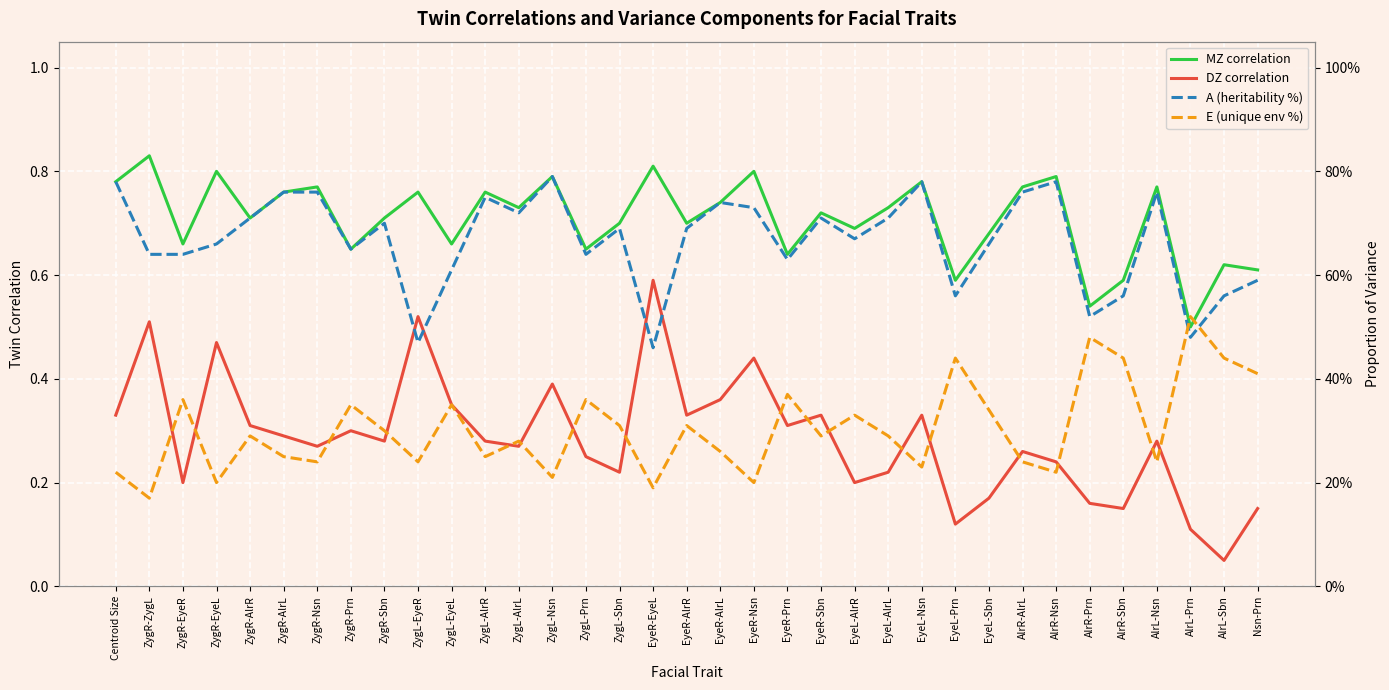

Reading left to right, list all the values displayed in this chart.

MZ correlation: Centroid Size=0.8	ZygR-ZygL=0.8	ZygR-EyeR=0.7	ZygR-EyeL=0.8	ZygR-AlrR=0.7	ZygR-AlrL=0.8	ZygR-Nsn=0.8	ZygR-Prn=0.7	ZygR-Sbn=0.7	ZygL-EyeR=0.8	ZygL-EyeL=0.7	ZygL-AlrR=0.8	ZygL-AlrL=0.7	ZygL-Nsn=0.8	ZygL-Prn=0.7	ZygL-Sbn=0.7	EyeR-EyeL=0.8	EyeR-AlrR=0.7	EyeR-AlrL=0.7	EyeR-Nsn=0.8	EyeR-Prn=0.6	EyeR-Sbn=0.7	EyeL-AlrR=0.7	EyeL-AlrL=0.7	EyeL-Nsn=0.8	EyeL-Prn=0.6	EyeL-Sbn=0.7	AlrR-AlrL=0.8	AlrR-Nsn=0.8	AlrR-Prn=0.5	AlrR-Sbn=0.6	AlrL-Nsn=0.8	AlrL-Prn=0.5	AlrL-Sbn=0.6	Nsn-Prn=0.6
DZ correlation: Centroid Size=0.3	ZygR-ZygL=0.5	ZygR-EyeR=0.2	ZygR-EyeL=0.5	ZygR-AlrR=0.3	ZygR-AlrL=0.3	ZygR-Nsn=0.3	ZygR-Prn=0.3	ZygR-Sbn=0.3	ZygL-EyeR=0.5	ZygL-EyeL=0.3	ZygL-AlrR=0.3	ZygL-AlrL=0.3	ZygL-Nsn=0.4	ZygL-Prn=0.2	ZygL-Sbn=0.2	EyeR-EyeL=0.6	EyeR-AlrR=0.3	EyeR-AlrL=0.4	EyeR-Nsn=0.4	EyeR-Prn=0.3	EyeR-Sbn=0.3	EyeL-AlrR=0.2	EyeL-AlrL=0.2	EyeL-Nsn=0.3	EyeL-Prn=0.1	EyeL-Sbn=0.2	AlrR-AlrL=0.3	AlrR-Nsn=0.2	AlrR-Prn=0.2	AlrR-Sbn=0.1	AlrL-Nsn=0.3	AlrL-Prn=0.1	AlrL-Sbn=0.1	Nsn-Prn=0.1
A (heritability %): Centroid Size=0.8	ZygR-ZygL=0.6	ZygR-EyeR=0.6	ZygR-EyeL=0.7	ZygR-AlrR=0.7	ZygR-AlrL=0.8	ZygR-Nsn=0.8	ZygR-Prn=0.7	ZygR-Sbn=0.7	ZygL-EyeR=0.5	ZygL-EyeL=0.6	ZygL-AlrR=0.8	ZygL-AlrL=0.7	ZygL-Nsn=0.8	ZygL-Prn=0.6	ZygL-Sbn=0.7	EyeR-EyeL=0.5	EyeR-AlrR=0.7	EyeR-AlrL=0.7	EyeR-Nsn=0.7	EyeR-Prn=0.6	EyeR-Sbn=0.7	EyeL-AlrR=0.7	EyeL-AlrL=0.7	EyeL-Nsn=0.8	EyeL-Prn=0.6	EyeL-Sbn=0.7	AlrR-AlrL=0.8	AlrR-Nsn=0.8	AlrR-Prn=0.5	AlrR-Sbn=0.6	AlrL-Nsn=0.8	AlrL-Prn=0.5	AlrL-Sbn=0.6	Nsn-Prn=0.6
E (unique env %): Centroid Size=0.2	ZygR-ZygL=0.2	ZygR-EyeR=0.4	ZygR-EyeL=0.2	ZygR-AlrR=0.3	ZygR-AlrL=0.2	ZygR-Nsn=0.2	ZygR-Prn=0.3	ZygR-Sbn=0.3	ZygL-EyeR=0.2	ZygL-EyeL=0.3	ZygL-AlrR=0.2	ZygL-AlrL=0.3	ZygL-Nsn=0.2	ZygL-Prn=0.4	ZygL-Sbn=0.3	EyeR-EyeL=0.2	EyeR-AlrR=0.3	EyeR-AlrL=0.3	EyeR-Nsn=0.2	EyeR-Prn=0.4	EyeR-Sbn=0.3	EyeL-AlrR=0.3	EyeL-AlrL=0.3	EyeL-Nsn=0.2	EyeL-Prn=0.4	EyeL-Sbn=0.3	AlrR-AlrL=0.2	AlrR-Nsn=0.2	AlrR-Prn=0.5	AlrR-Sbn=0.4	AlrL-Nsn=0.2	AlrL-Prn=0.5	AlrL-Sbn=0.4	Nsn-Prn=0.4